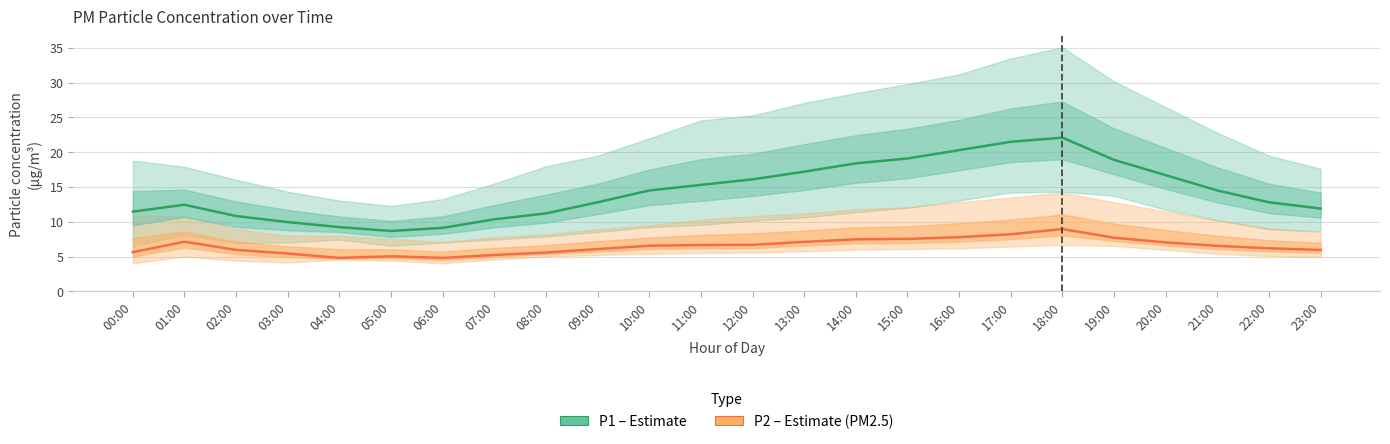

What is the maximum value shown in the chart?

22.1